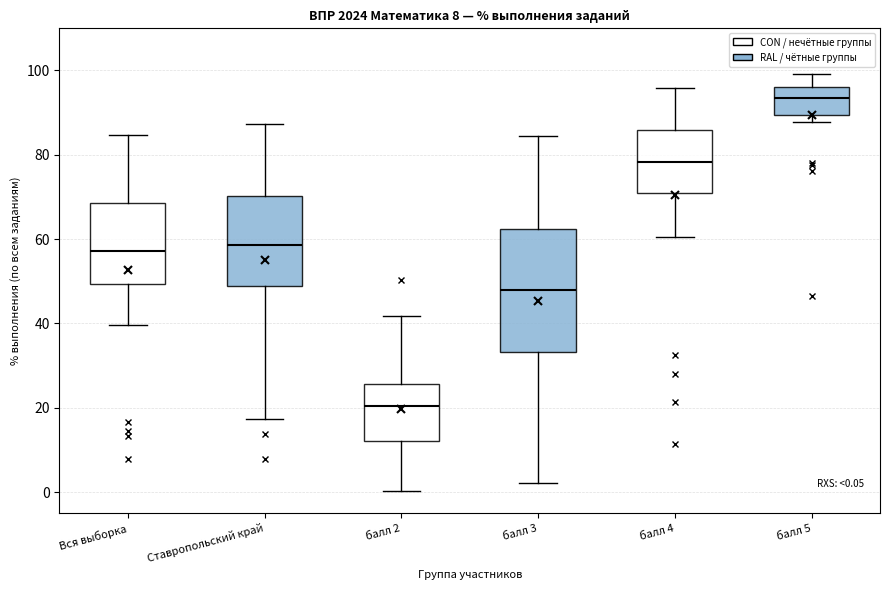

Which box has the highest median line?

балл 5